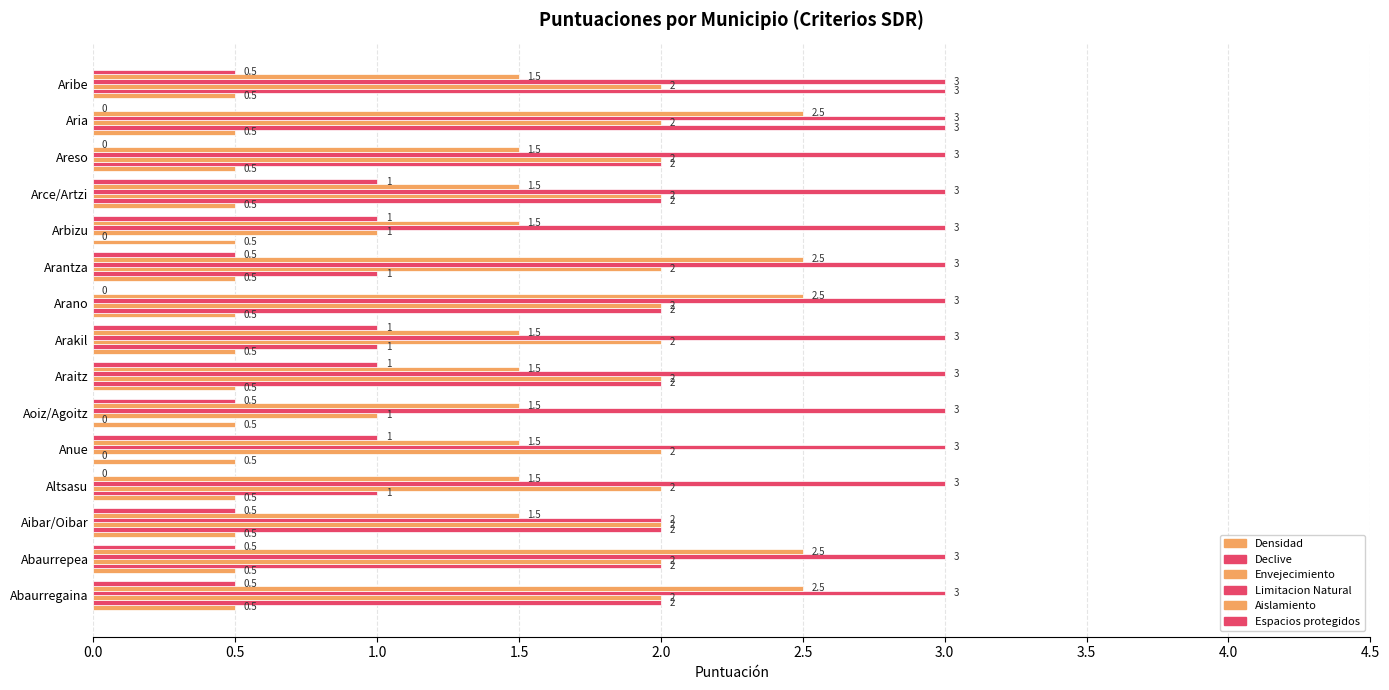

Reading left to right, what are all the values shown in this chart?

Densidad: 0.1	0.1	0.1	0.1	0.1	0.1	0.1	0.1	0.1	0.1	0.1	0.1	0.1	0.1	0.1
Declive: 2.0	2.0	2.0	1.0	0.0	0.0	2.0	1.0	2.0	1.0	0.0	2.0	2.0	3.0	3.0
Envejecimiento: 2.0	2.0	2.0	2.0	2.0	1.0	2.0	2.0	2.0	2.0	1.0	2.0	2.0	2.0	2.0
Limitacion Natural: 3.0	3.0	2.0	3.0	3.0	3.0	3.0	3.0	3.0	3.0	3.0	3.0	3.0	3.0	3.0
Aislamiento: 2.5	2.5	1.5	1.5	1.5	1.5	1.5	1.5	2.5	2.5	1.5	1.5	1.5	2.5	1.5
Espacios protegidos: 0.5	0.5	0.5	0.0	1.0	0.5	1.0	1.0	0.0	0.5	1.0	1.0	0.0	0.0	0.5